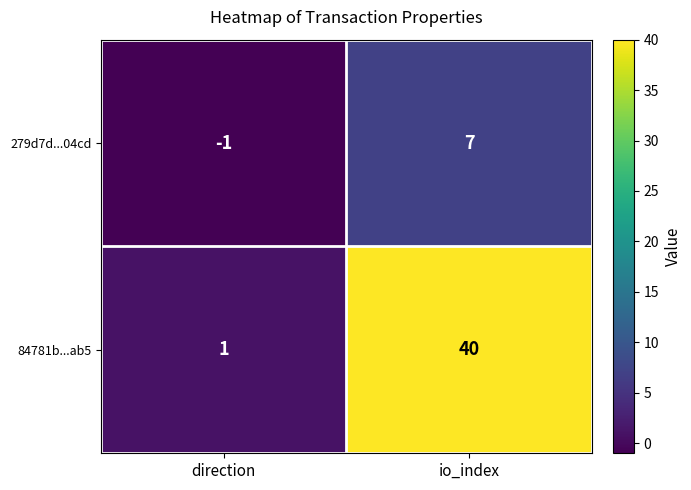

Reading left to right, list all the values displayed in this chart.

279d7d...04cd: direction=-1	io_index=7
84781b...ab5: direction=1	io_index=40